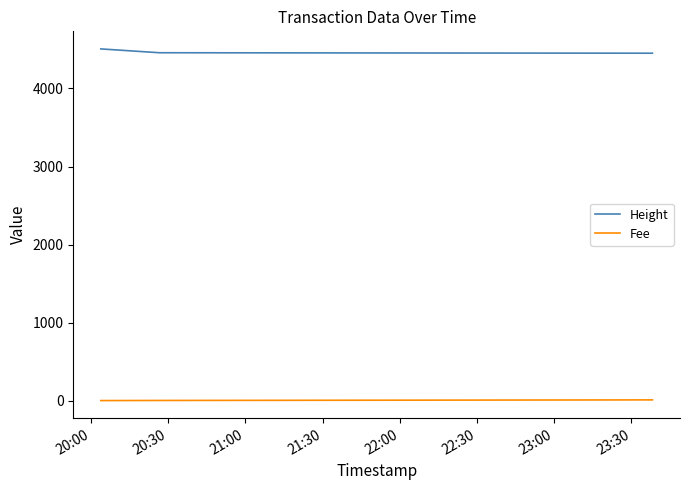

Which series has the largest total across all categories?

Height